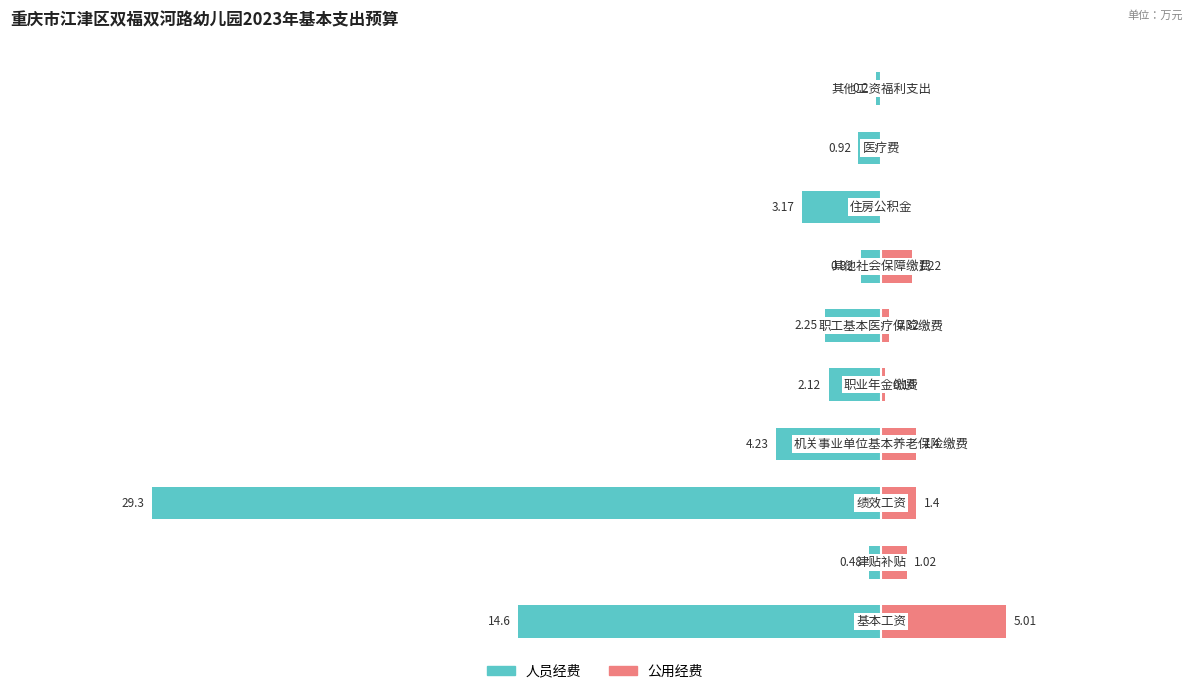

What are all the series names shown in the legend?

人员经费, 公用经费